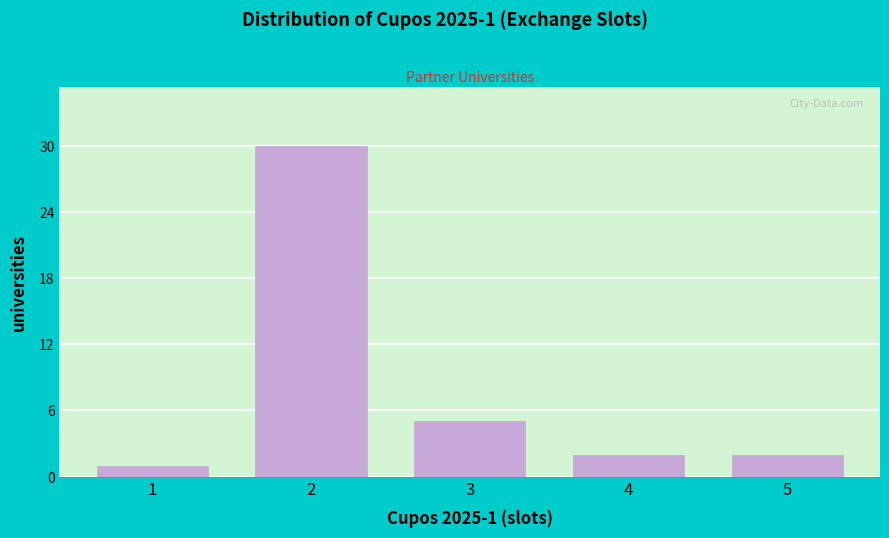

Reading left to right, list all the values displayed in this chart.

1	30	5	2	2